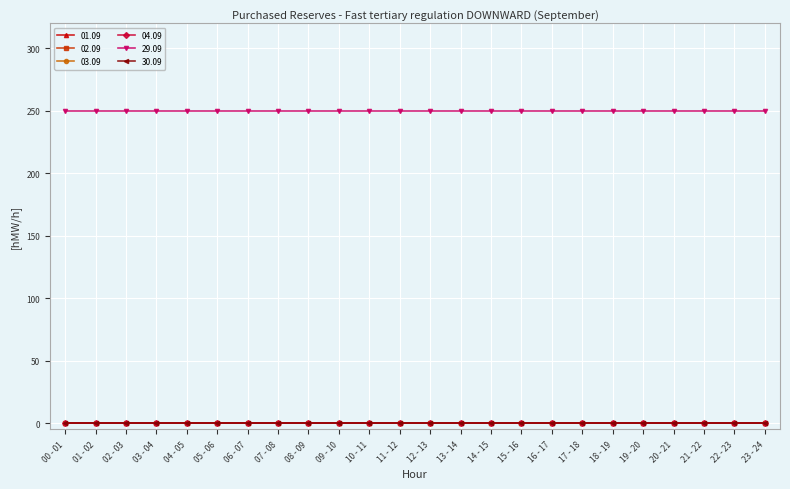

True or false: 02.09 and 29.09 cross at least once.

False